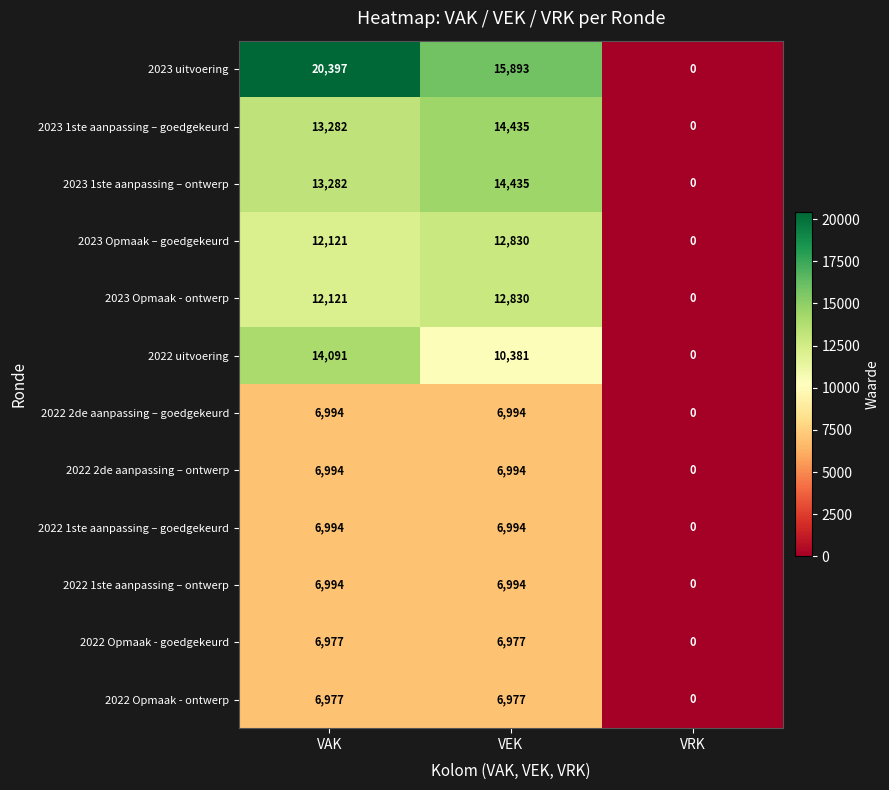

What is the difference between the maximum and minimum values in the 2022 2de aanpassing – ontwerp series?

6994